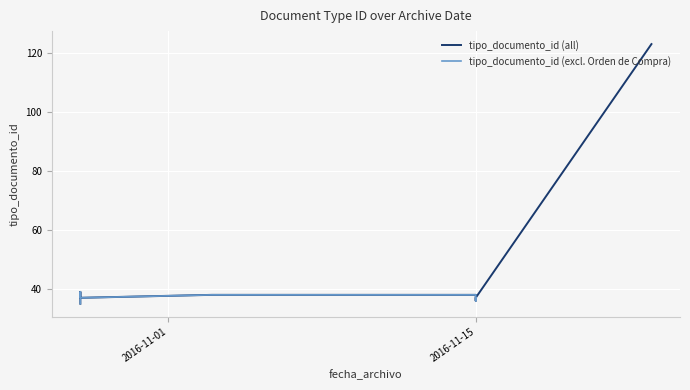

How many points are higher than both their immediate neighbors (excluding endpoints)?

1